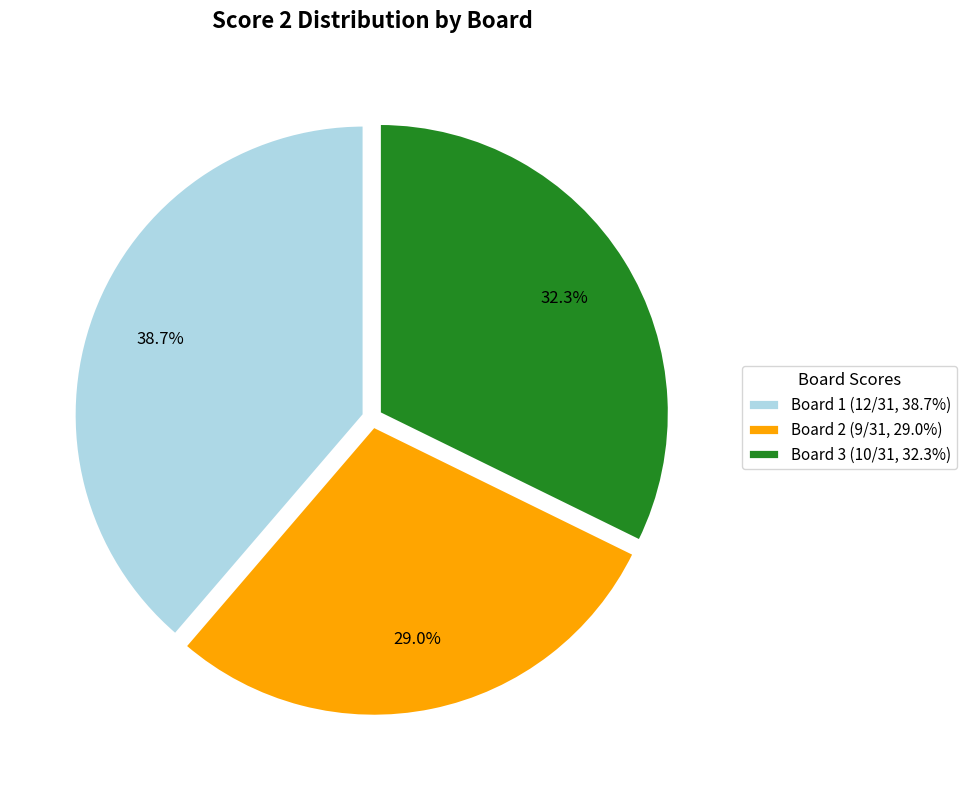

Is there any slice that represents more than half of the pie?

No